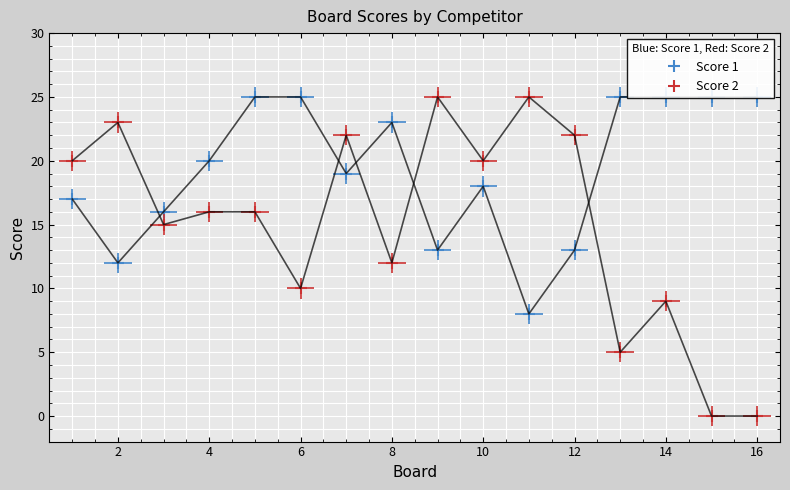

What is the maximum value for Score 1?

25